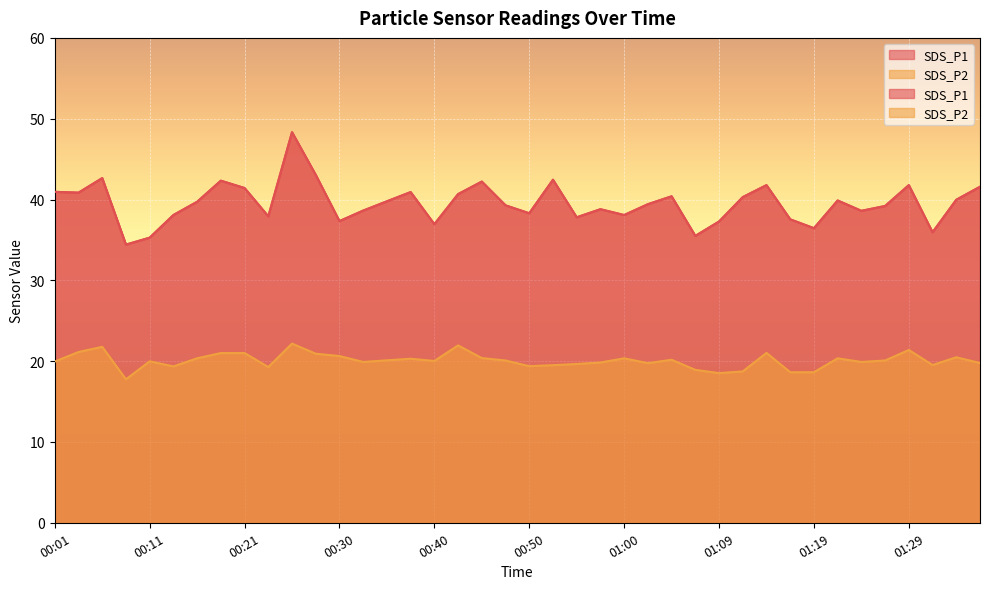

What is the highest value of the SDS_P1 series?

48.3